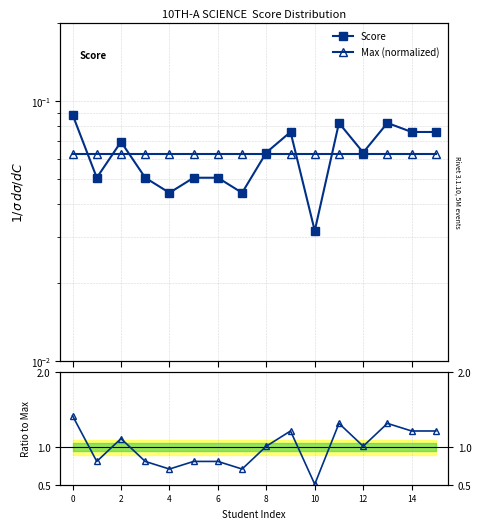

How many intersections are there between Score and Max (normalized)?

6